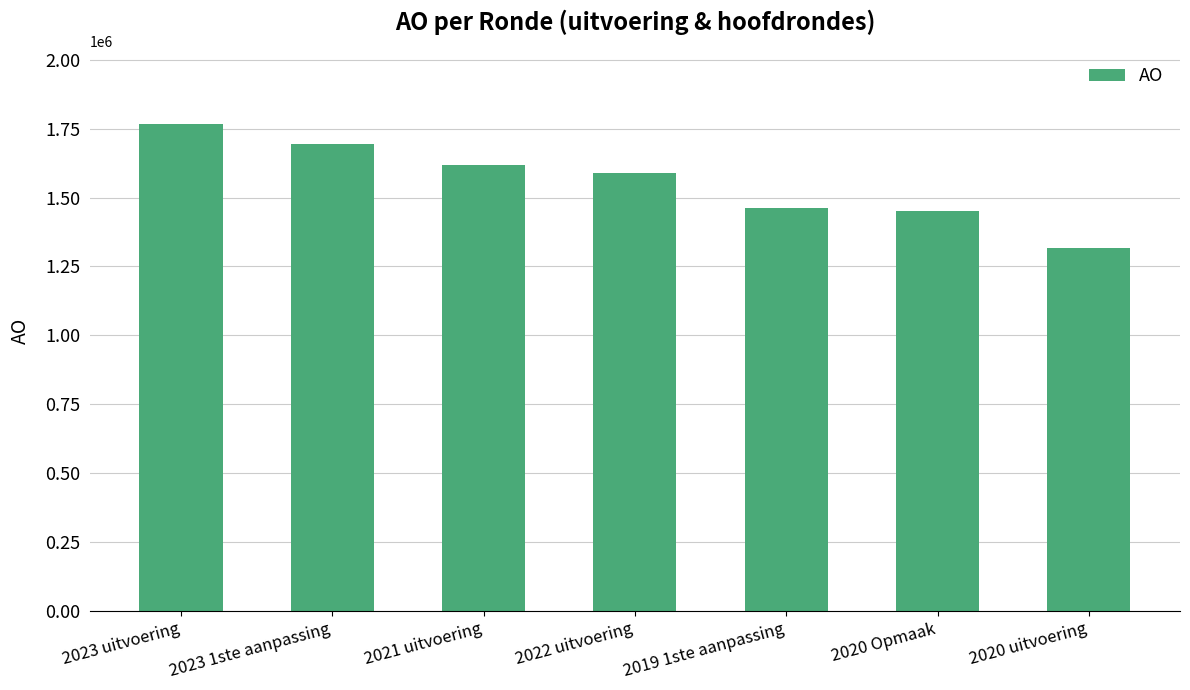

What is the label of the 6th bar from the right?

2023 1ste aanpassing